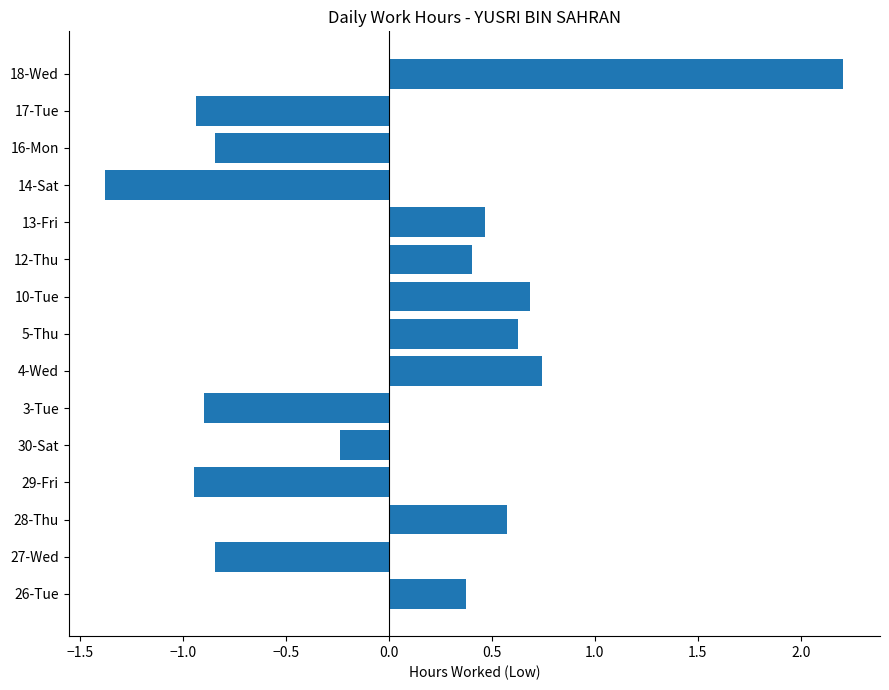

Is it true that the value at 30-Sat is -0.2?

True